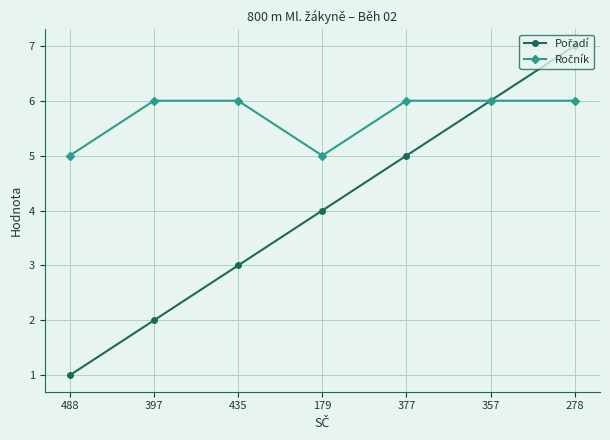

What is the greatest value displayed?

7